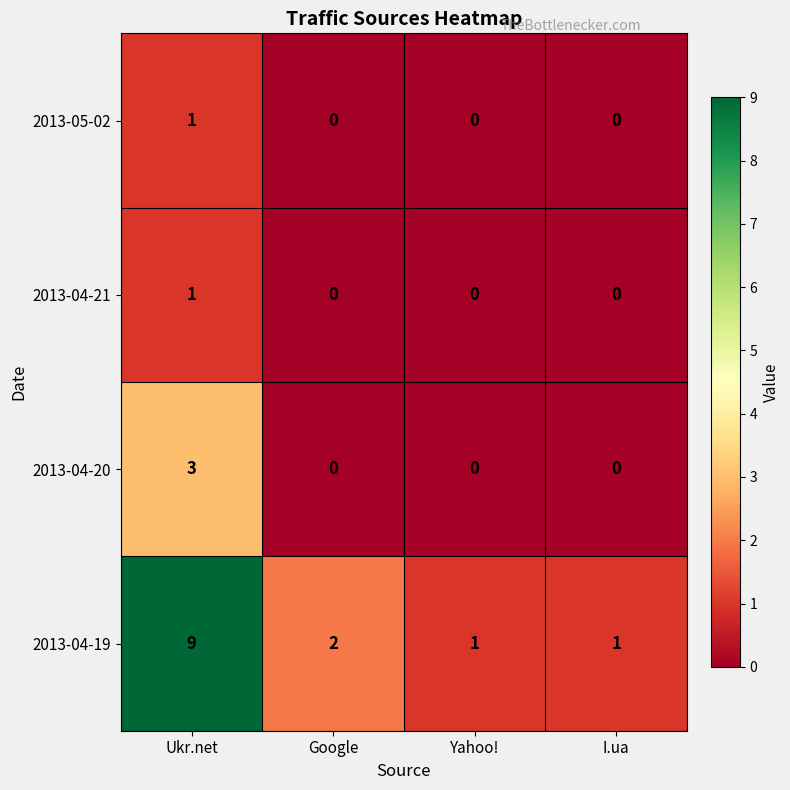

Which category has the highest value across all series?

Ukr.net